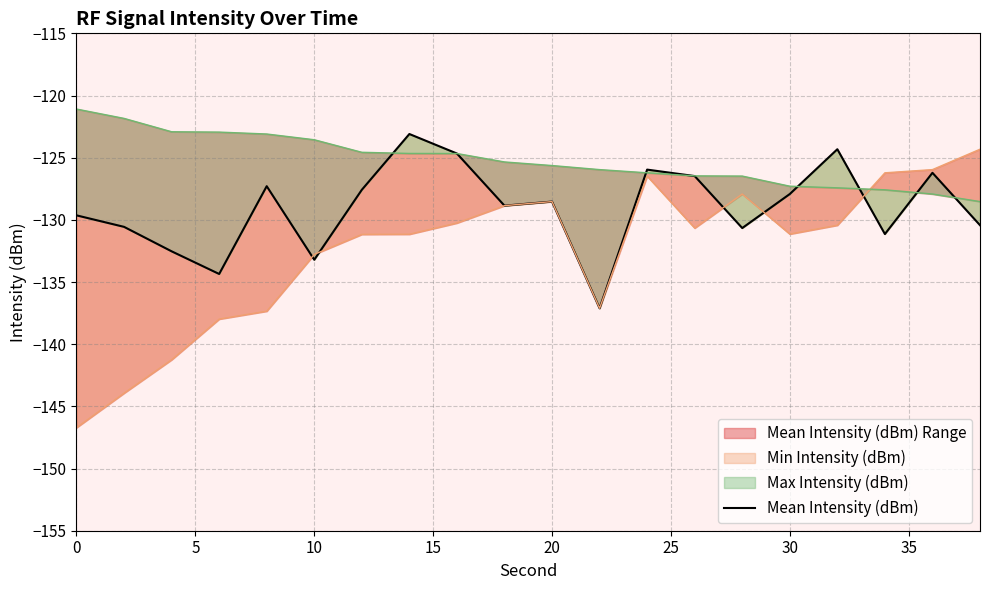

How many points are lower than both their immediate neighbors (excluding endpoints)?

6